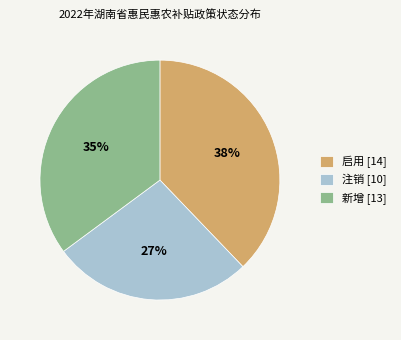

To the nearest percent, what is the average slice percentage?

33%